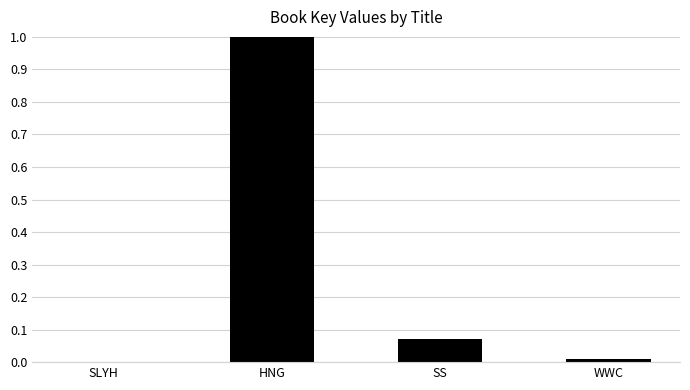

What is the sum of all values?

1.1